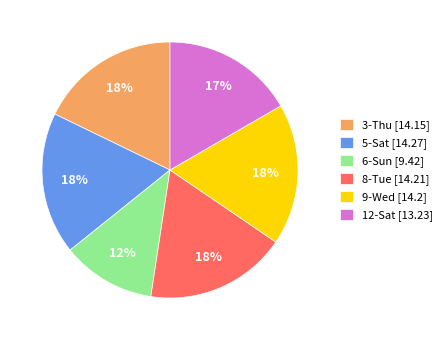

The 9-Wed [14.2] slice represents 24% of the pie. True or false?

False